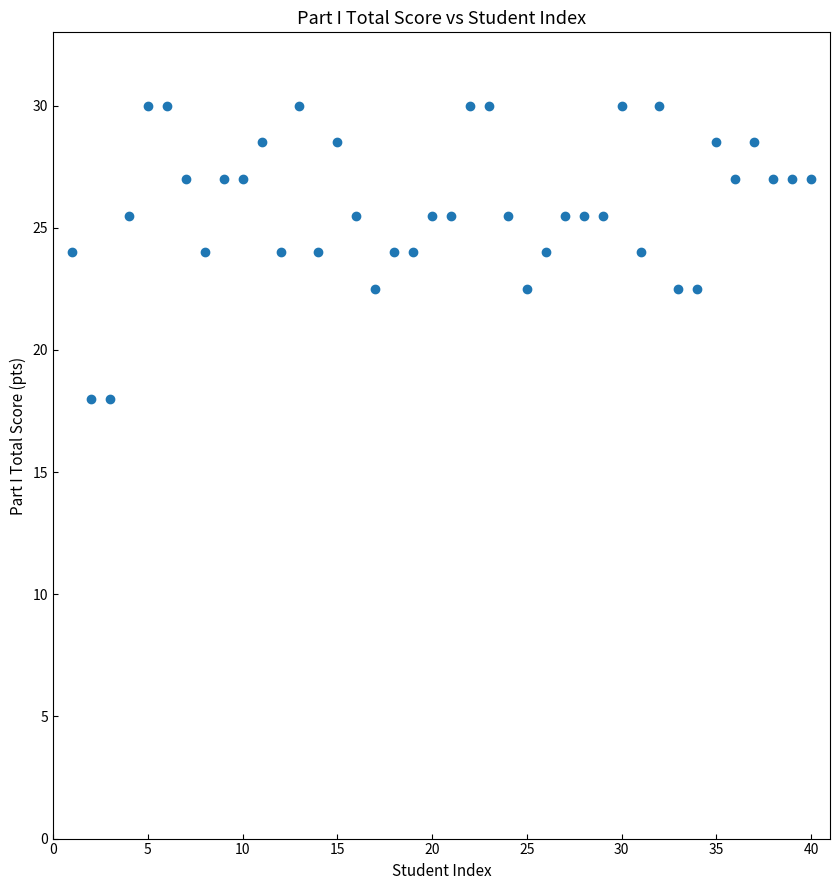

What is the range of Y values (max minus min)?

12.0